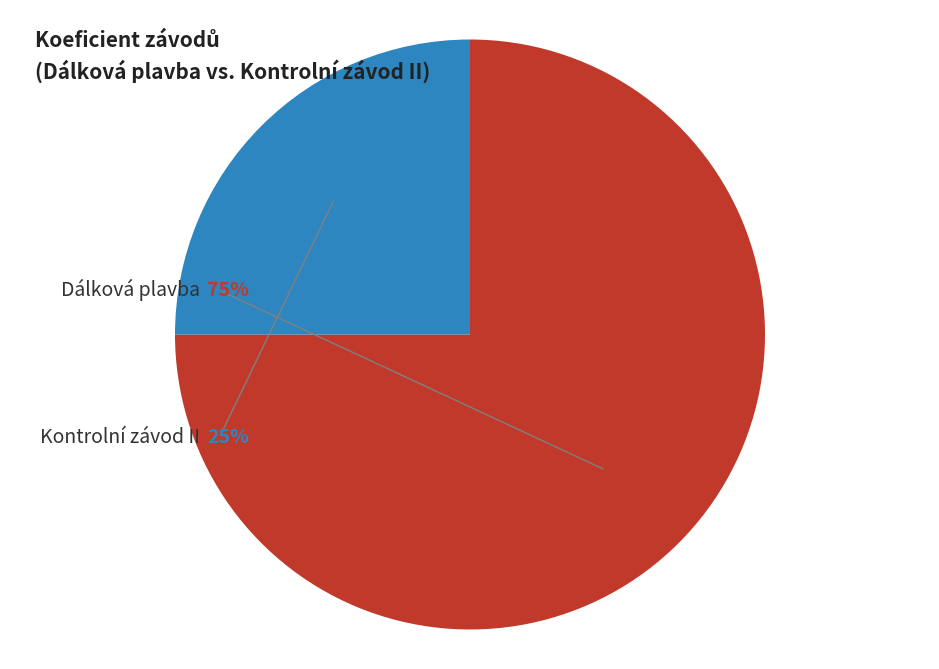

True or false: 141619 accounts for 17% of the total.

False